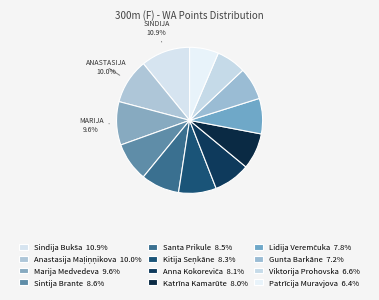

Count the number of slices in the pie.

12